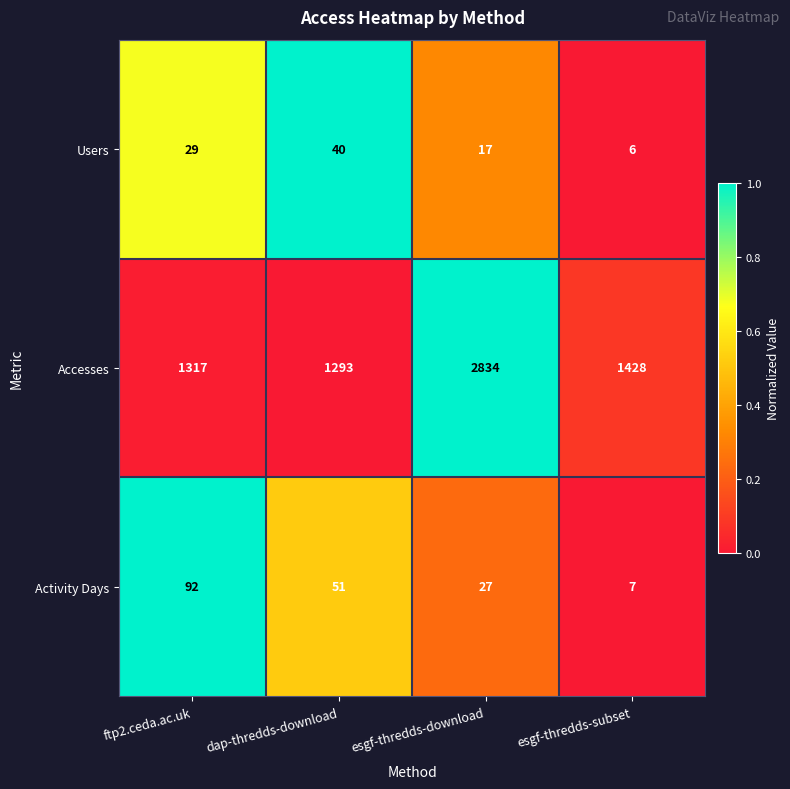

The Users series shows 29 at ftp2.ceda.ac.uk. True or false?

True